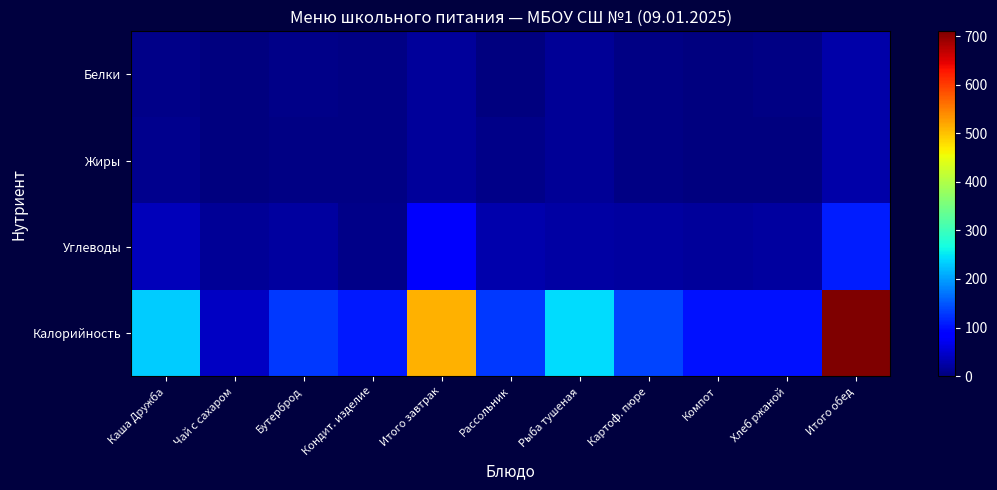

Which series has the largest range (max minus min)?

Калорийность